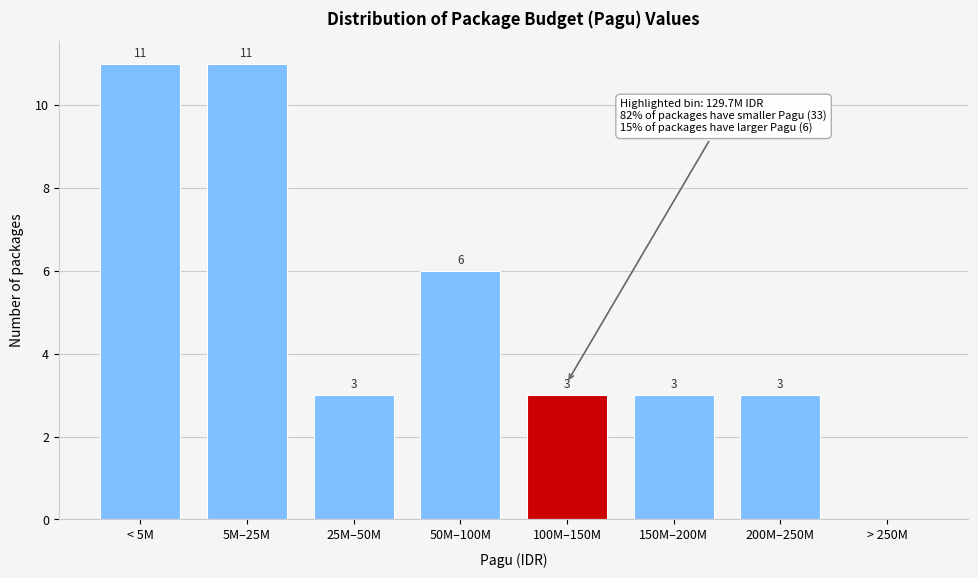

Reading left to right, list all the values displayed in this chart.

< 5M=11	5M–25M=11	25M–50M=3	50M–100M=6	100M–150M=3	150M–200M=3	200M–250M=3	> 250M=0